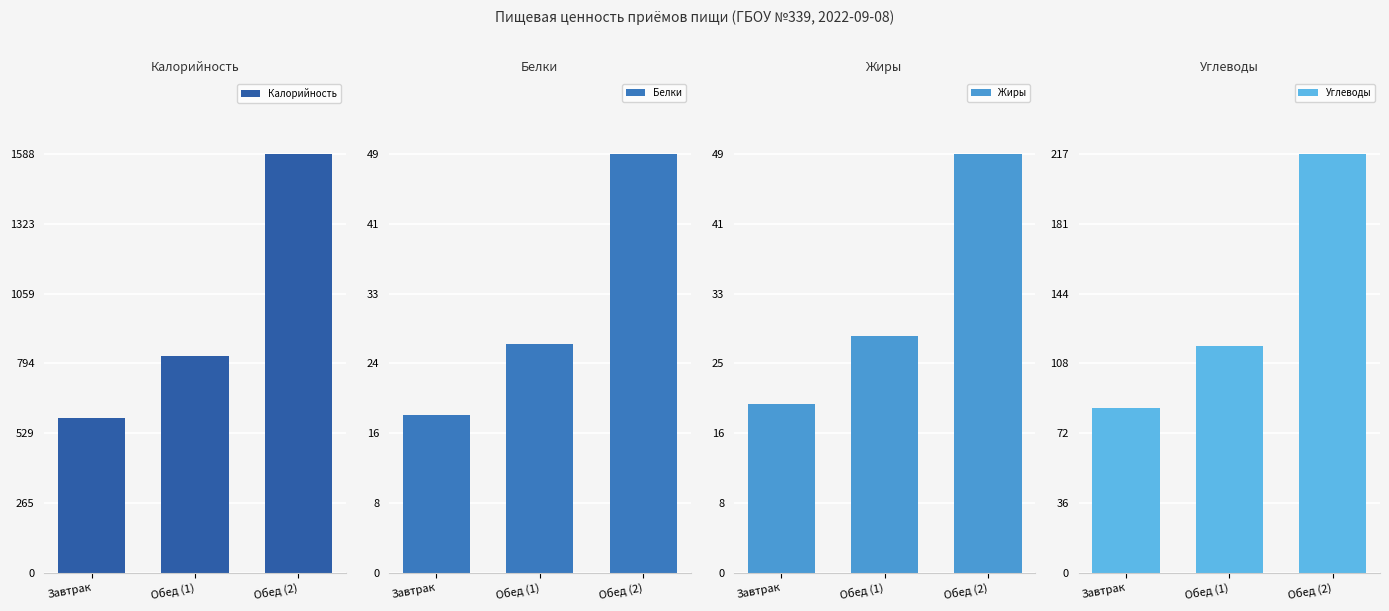

Rank the series at Обед (2) from lowest to highest value.

Белки, Жиры, Углеводы, Калорийность